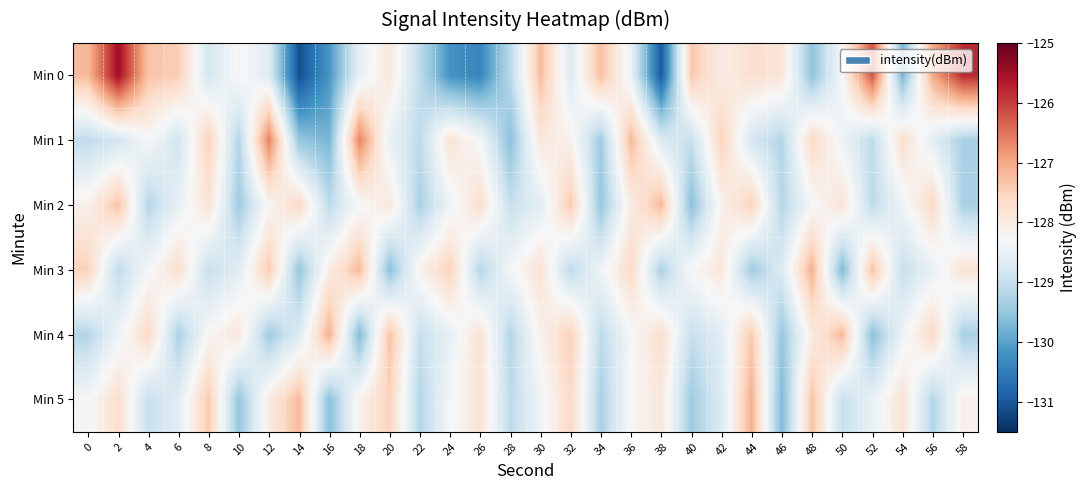

What is the smallest value displayed?

-131.1